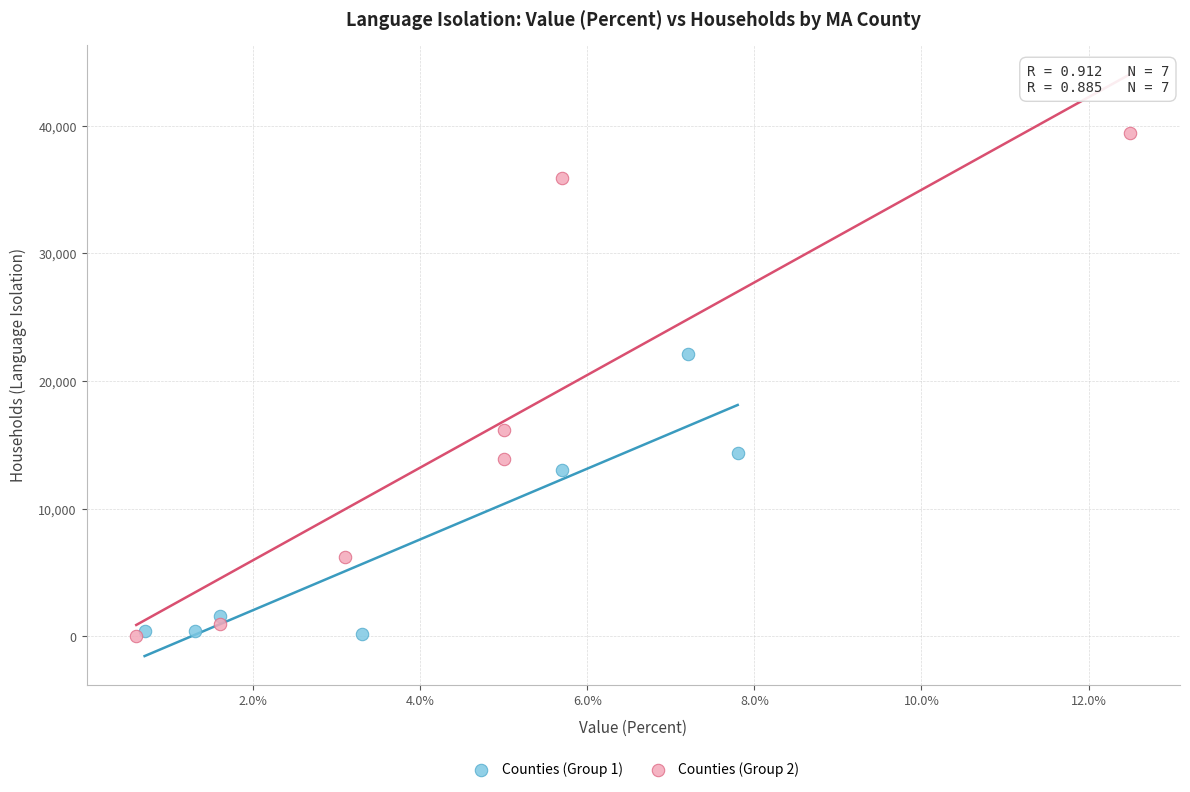

Which series contains the highest Y value?

Counties (Group 2)